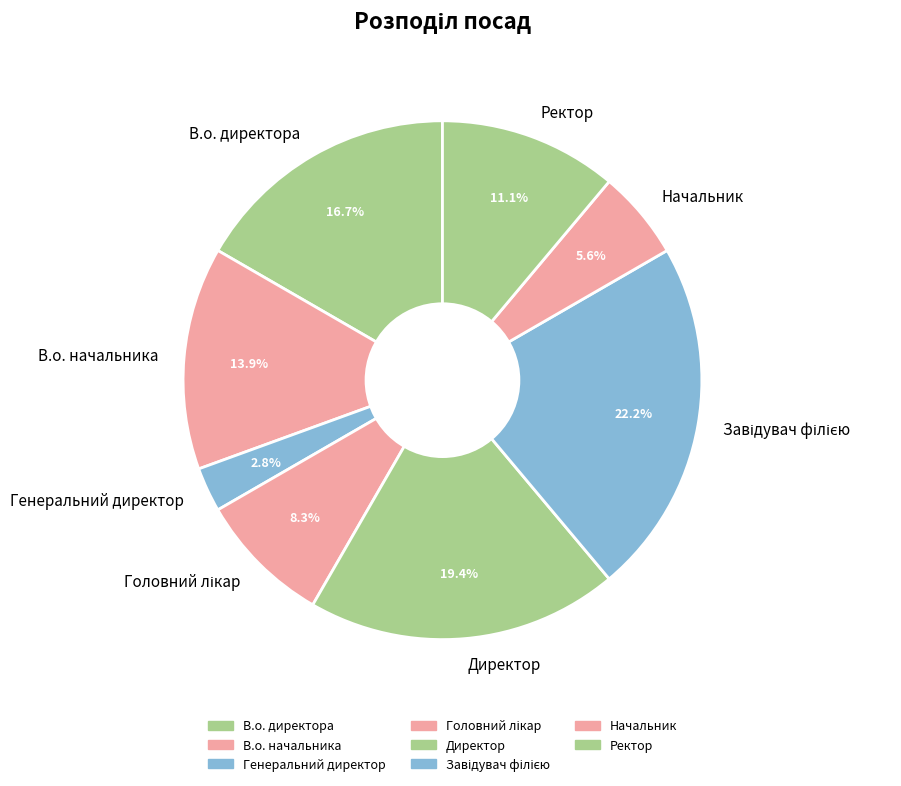

What percentage do Директор and Генеральний директор together represent?

22.2%